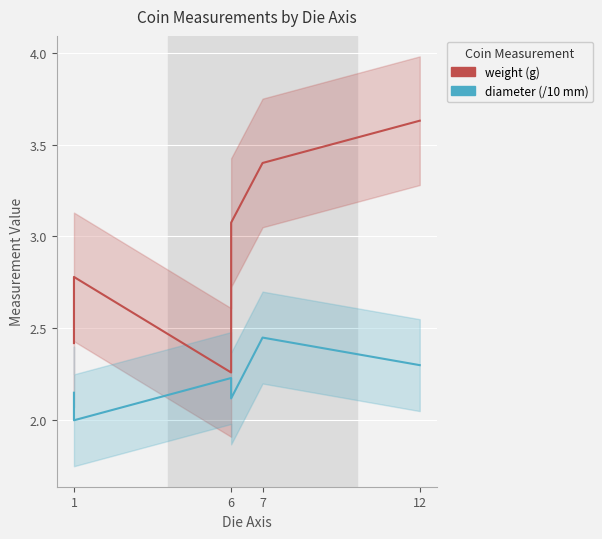

Count the number of data series in this chart.

2